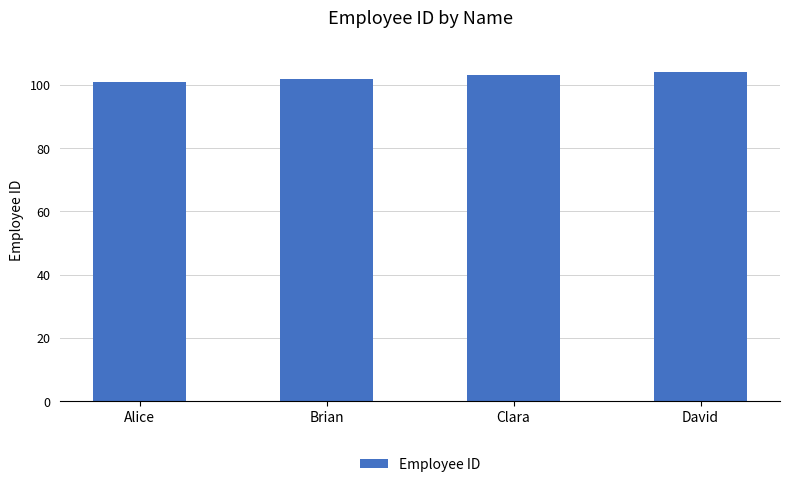

Which label corresponds to the smallest value in the chart?

Alice